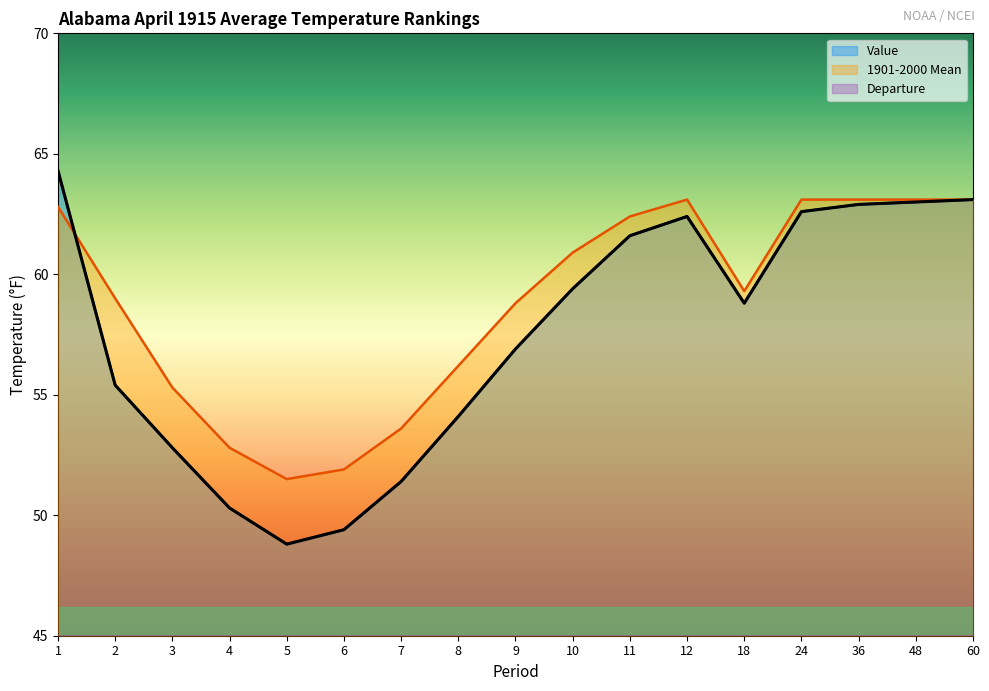

At which category does Value reach its first local peak?

12